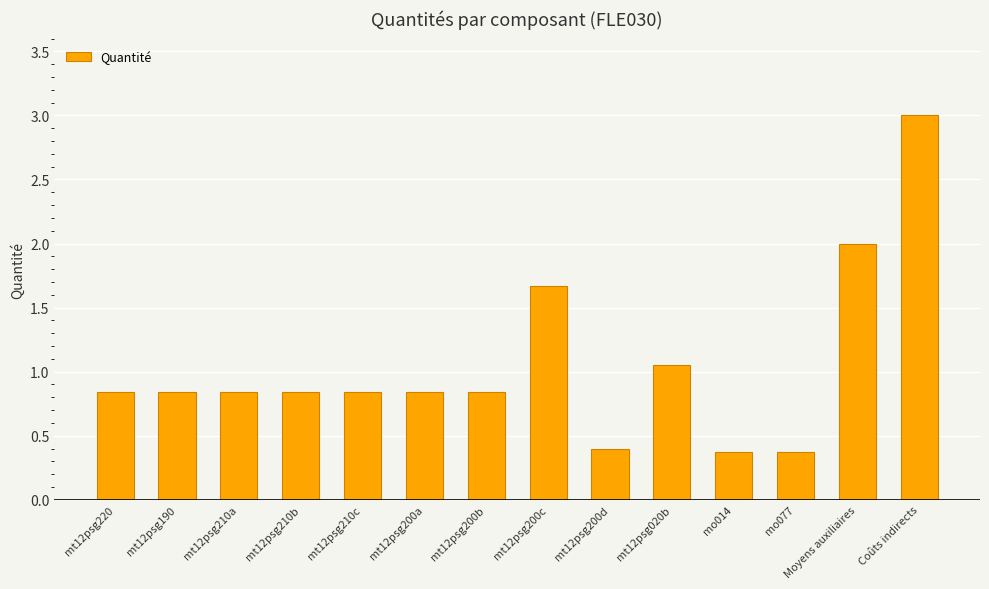

Read the value at Moyens auxiliaires.

2.0